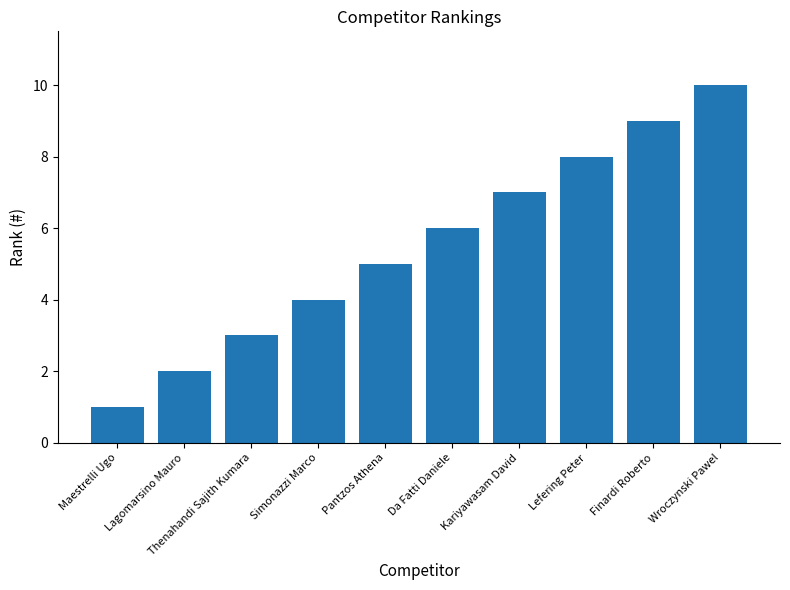

Rank the categories by value from highest to lowest.

Wroczynski Pawel, Finardi Roberto, Lefering Peter, Kariyawasam David, Da Fatti Daniele, Pantzos Athena, Simonazzi Marco, Thenahandi Sajith Kumara, Lagomarsino Mauro, Maestrelli Ugo